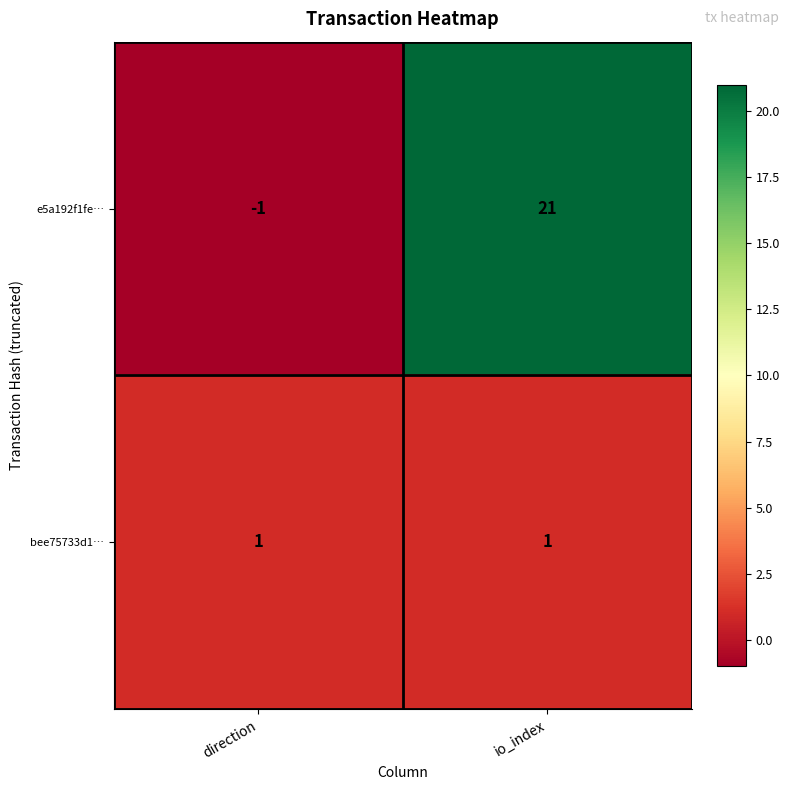

What is the sum of all e5a192f1fe… values?

20